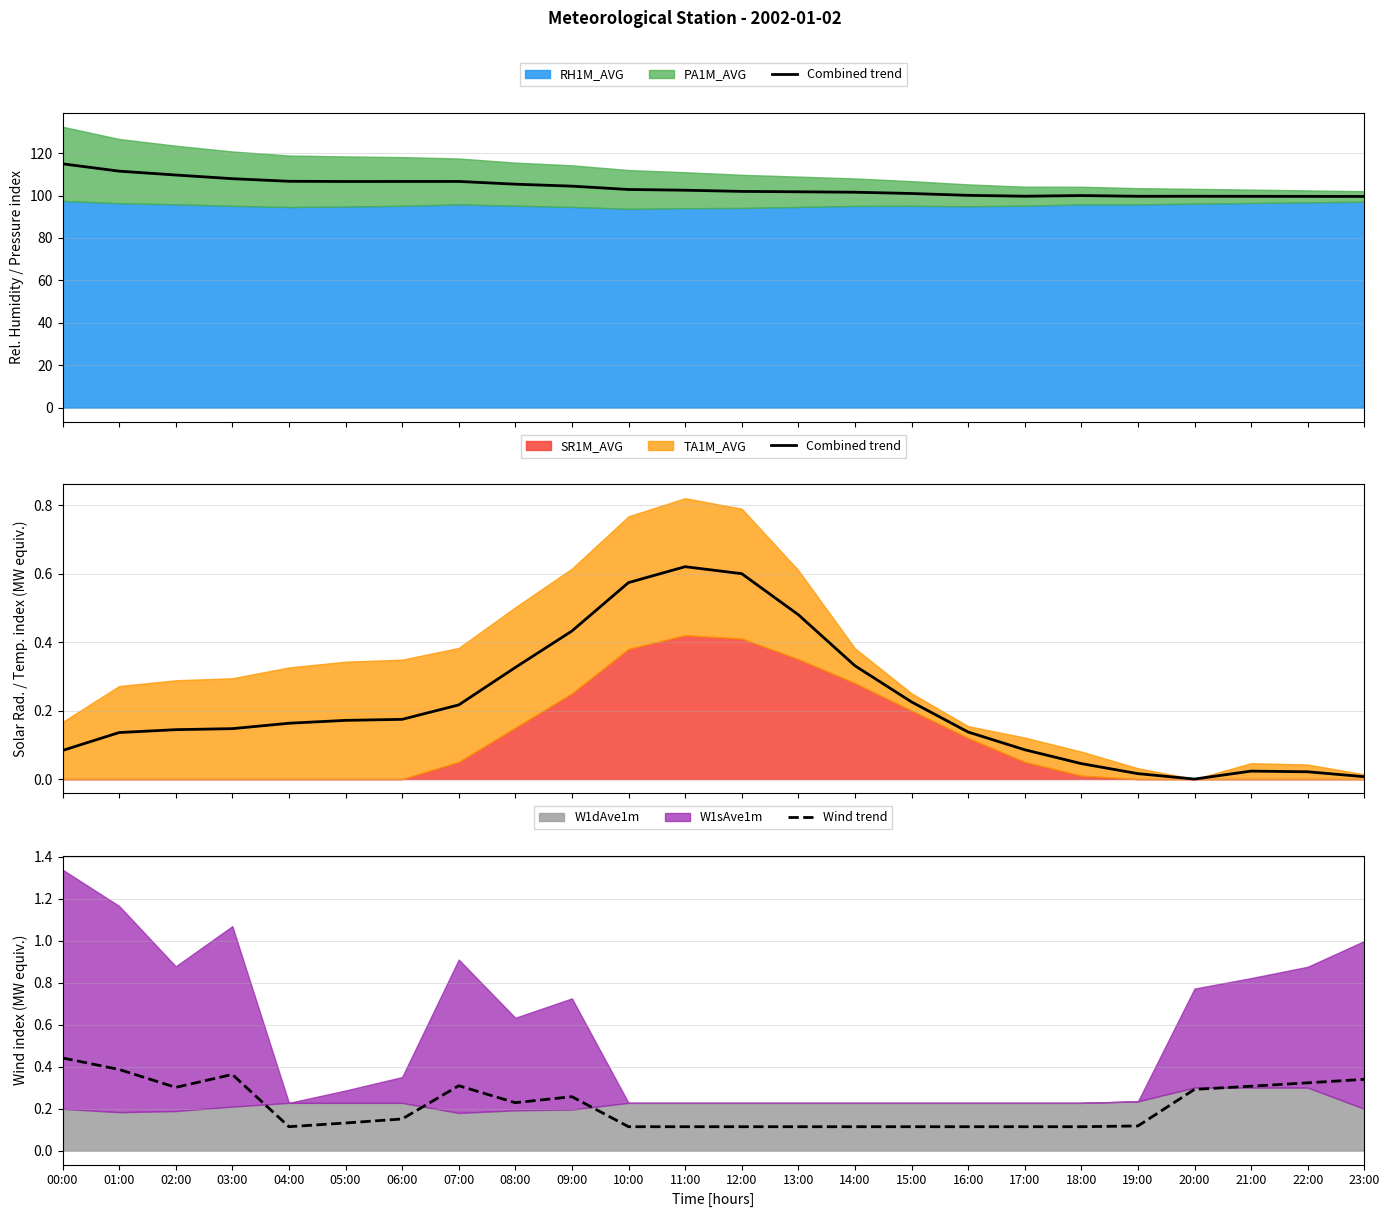

After their last crossing, which series has the higher values: Wind trend or Combined trend?

Wind trend